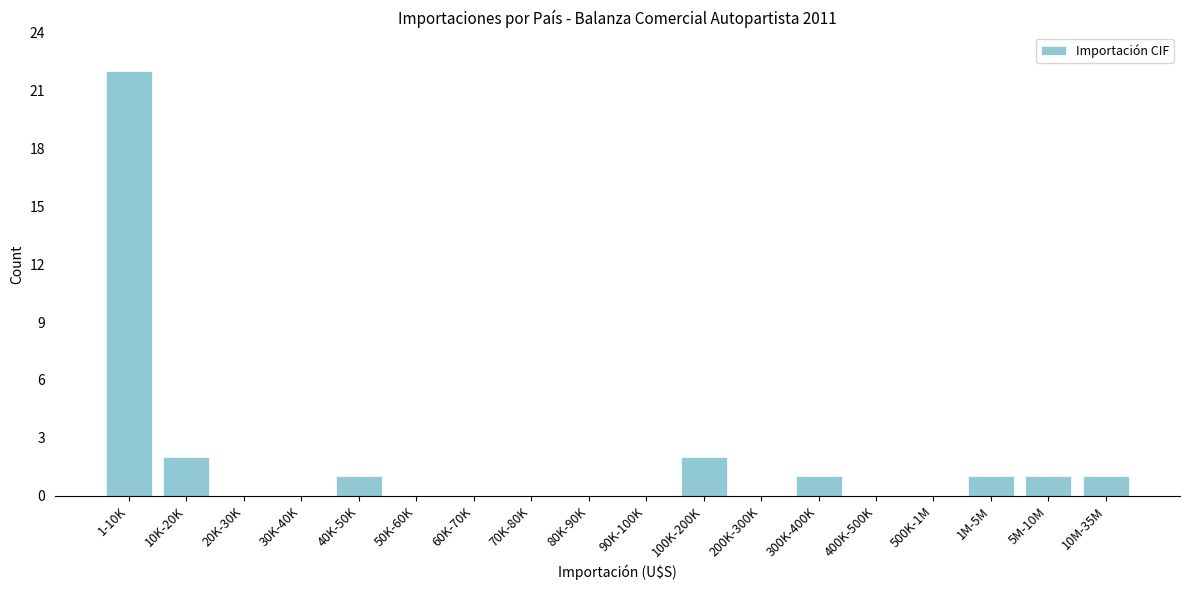

Reading left to right, transcribe all the data shown in this chart.

1-10K=22	10K-20K=2	20K-30K=0	30K-40K=0	40K-50K=1	50K-60K=0	60K-70K=0	70K-80K=0	80K-90K=0	90K-100K=0	100K-200K=2	200K-300K=0	300K-400K=1	400K-500K=0	500K-1M=0	1M-5M=1	5M-10M=1	10M-35M=1